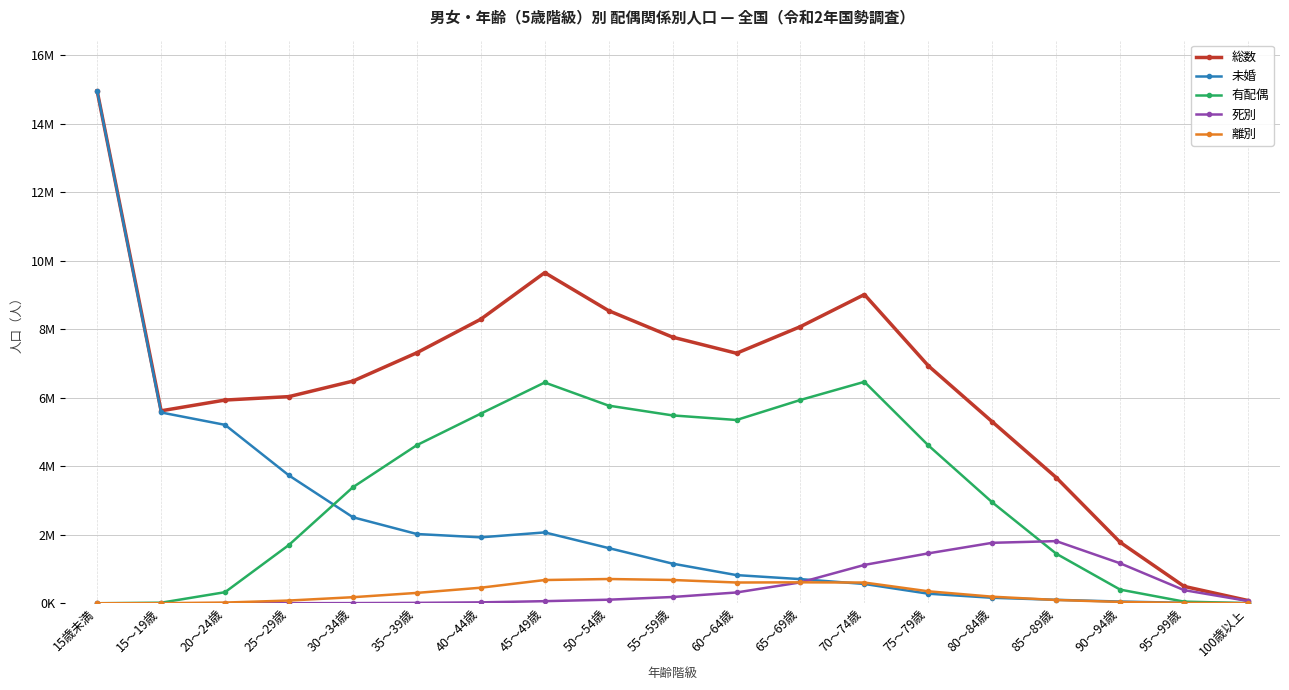

What are all the series names shown in the legend?

総数, 未婚, 有配偶, 死別, 離別